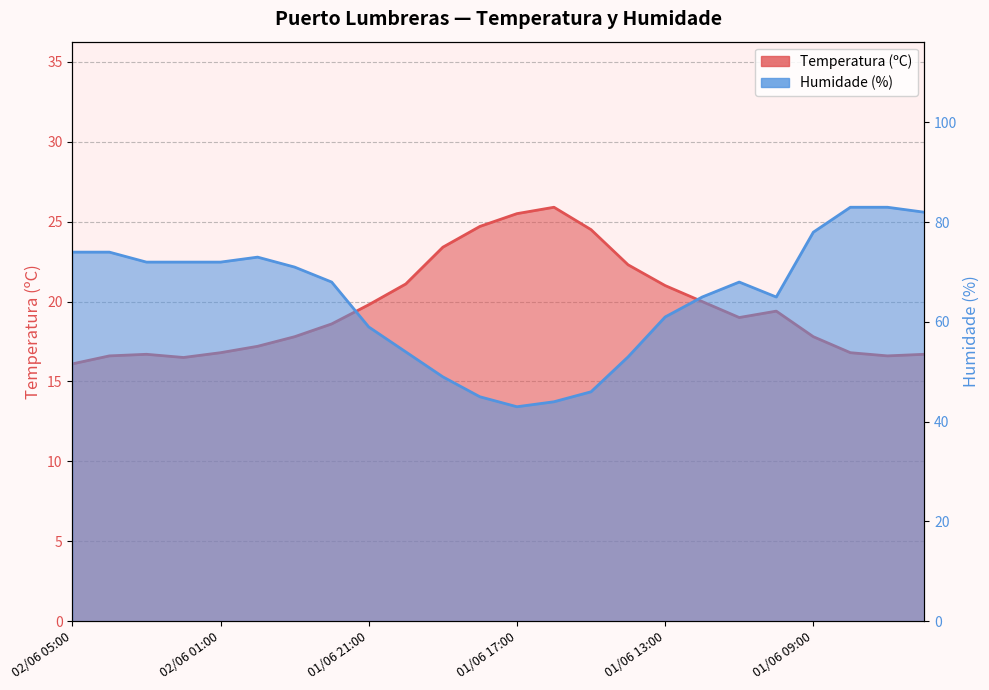

Is it true that Humidade (%) equals 68.0 at 01/06 11:00?

True